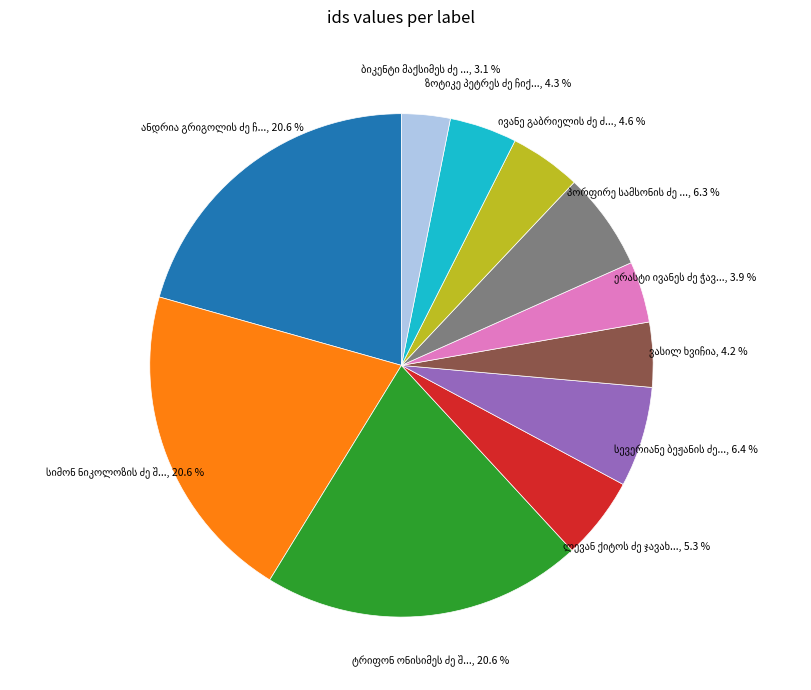

Is there a majority slice in this chart?

No